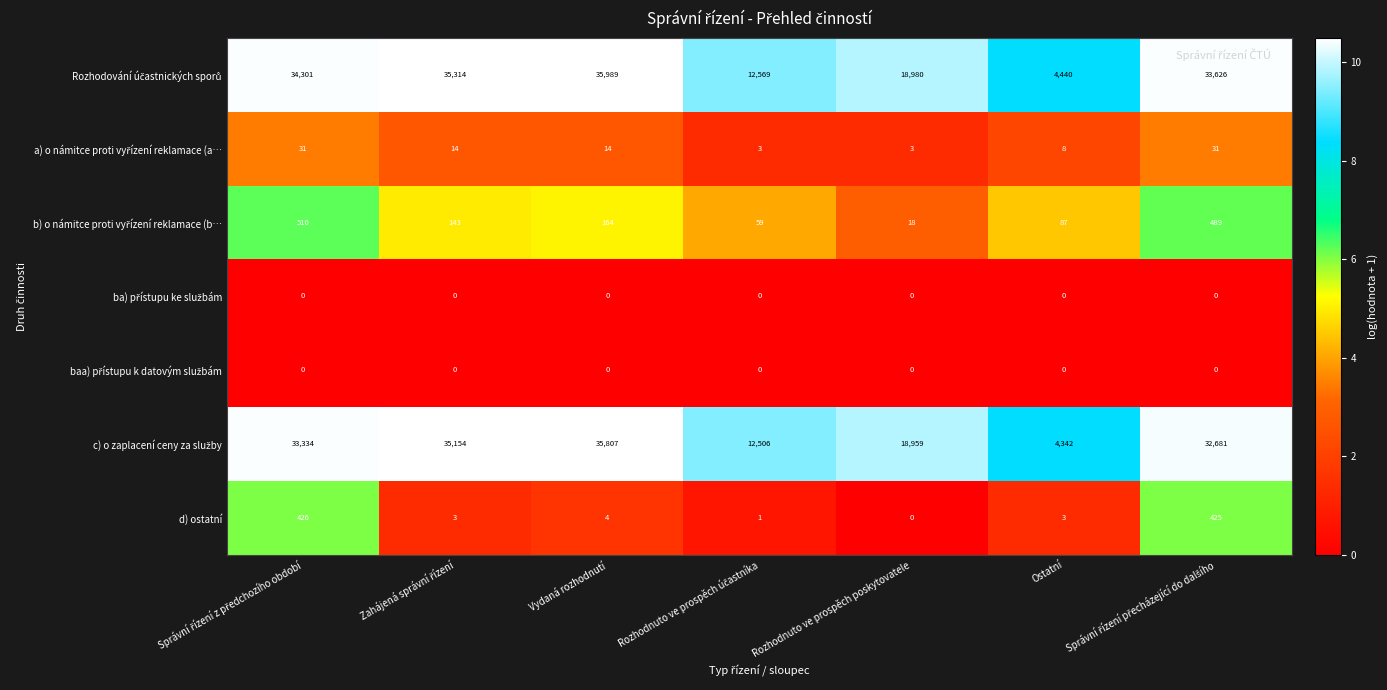

What is the sum of all d) ostatní values?

862